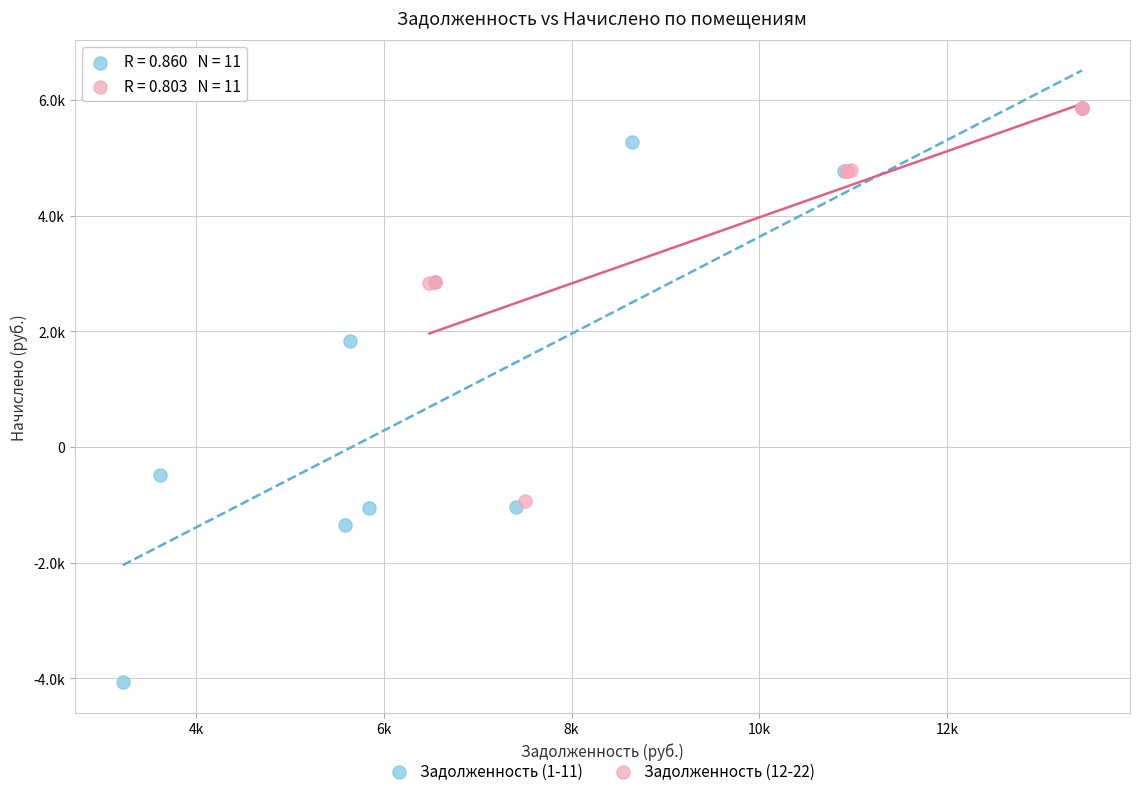

Which series contains the lowest Y value?

Задолженность (1-11)